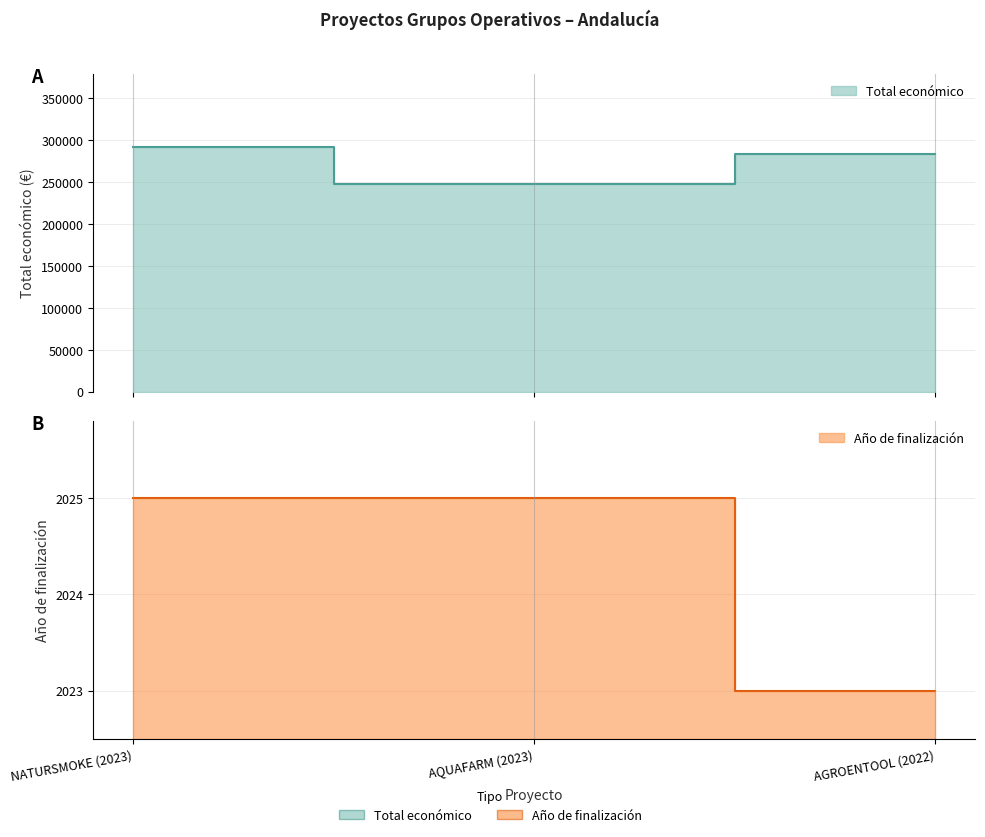

What position from the left is NATURSMOKE (2023)?

1